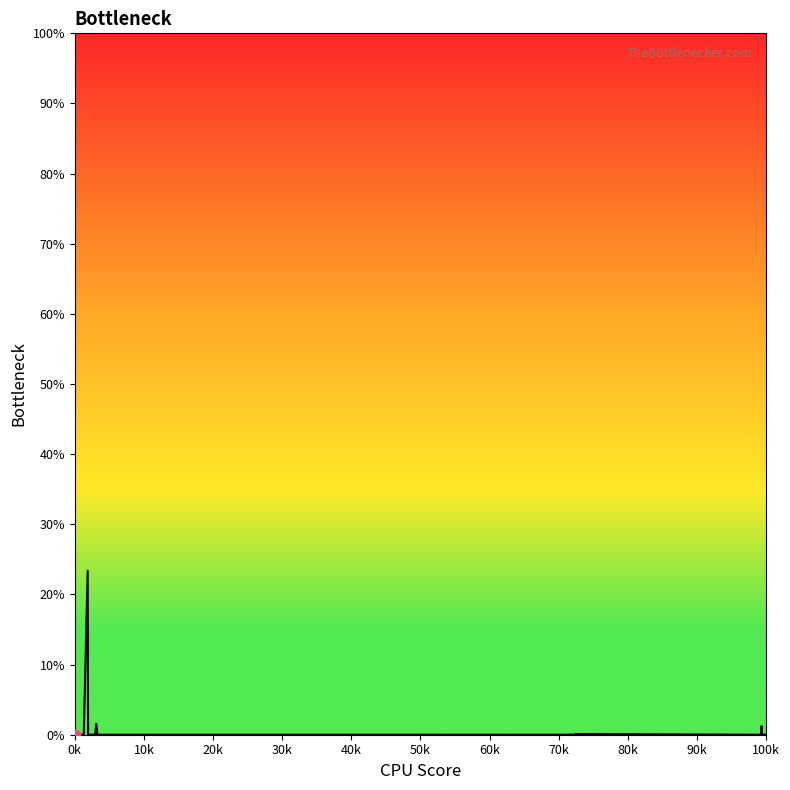

What is the maximum value shown in the chart?

23.4